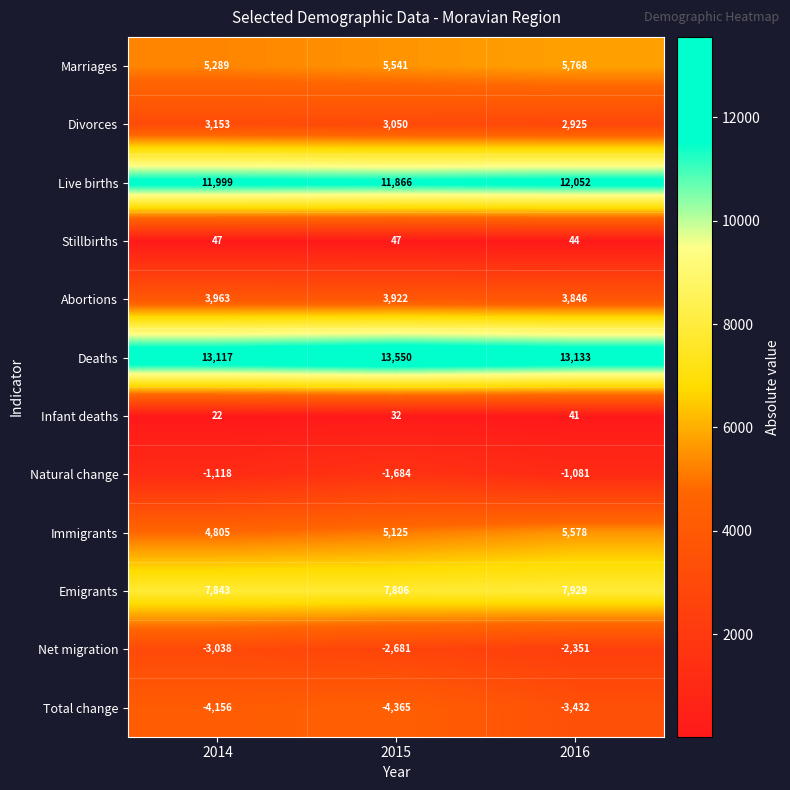

Where does the Abortions series first go above 3922?

2014